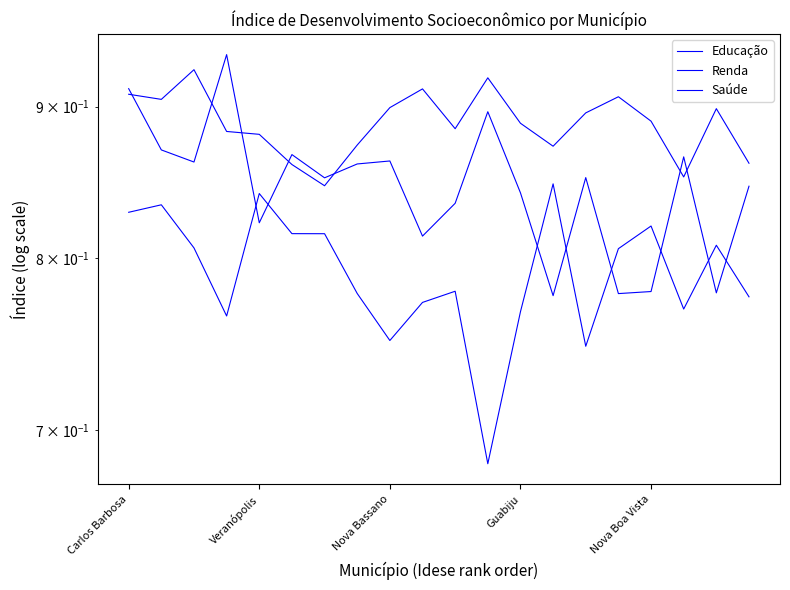

Is the value of Renda at Guabiju greater than the value of Saúde at Guabiju?

Yes